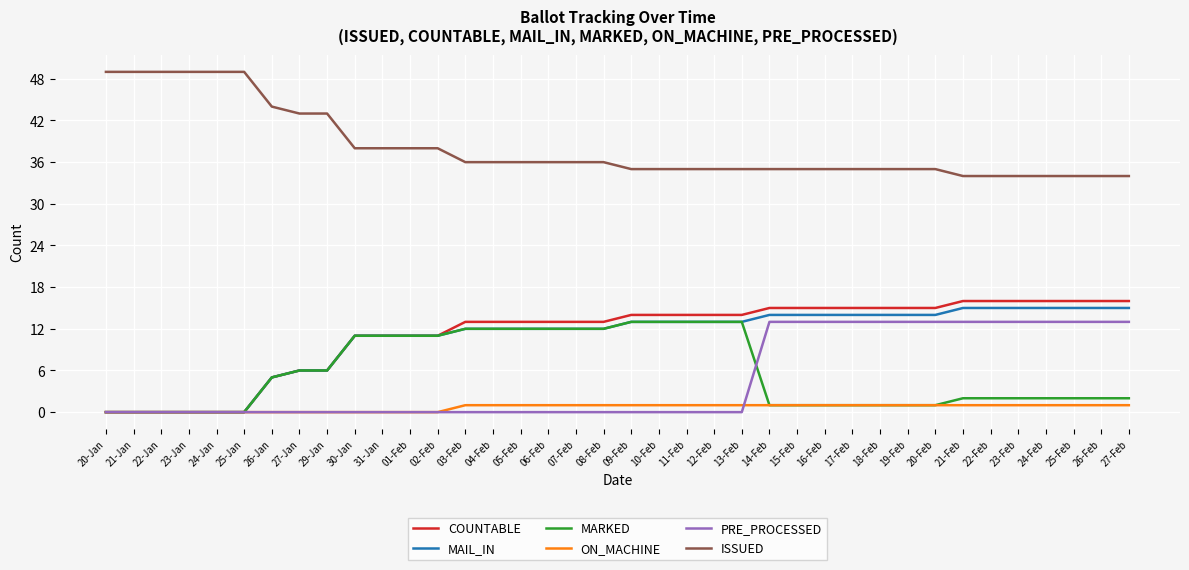

True or false: MAIL_IN and ISSUED intersect in this chart.

False